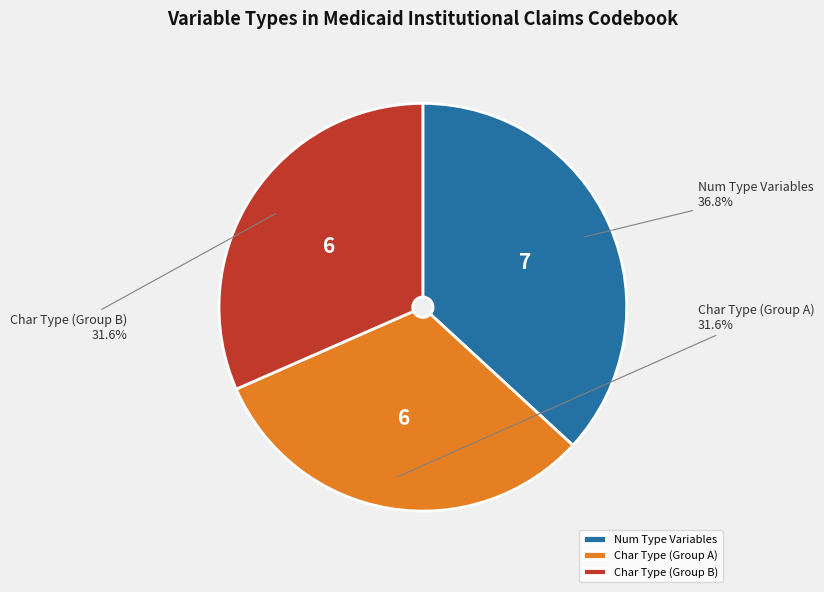

What is the ratio of the value at Char Type (Group B) to the value at Num Type Variables?

0.9